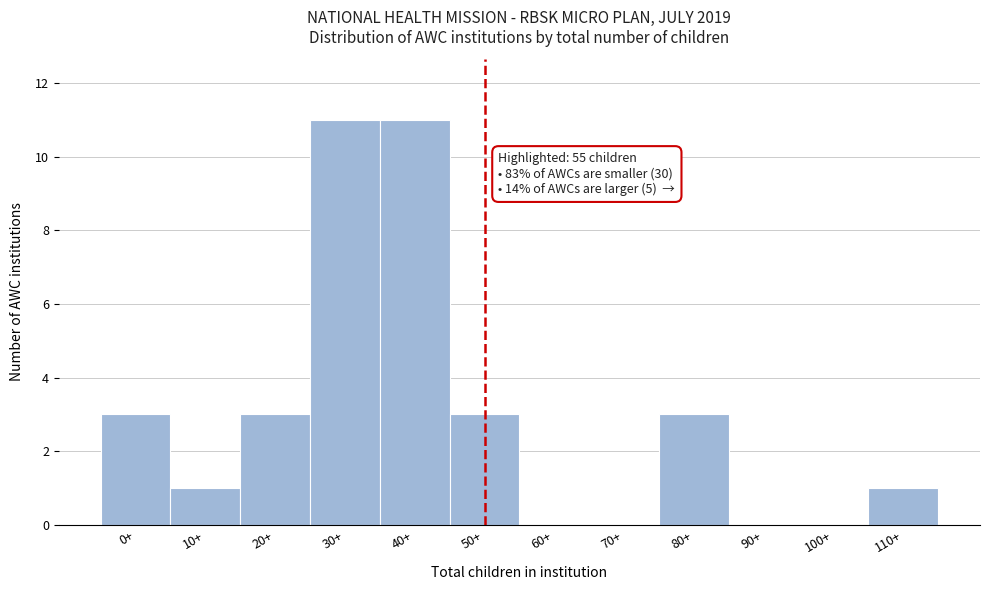

Reading left to right, transcribe all the data shown in this chart.

0+=3	10+=1	20+=3	30+=11	40+=11	50+=3	60+=0	70+=0	80+=3	90+=0	100+=0	110+=1